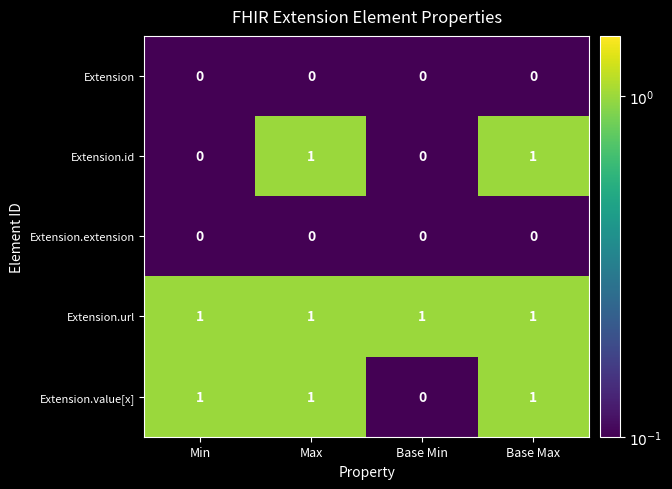

True or false: Extension.value[x] has a value of 1 at Min.

True